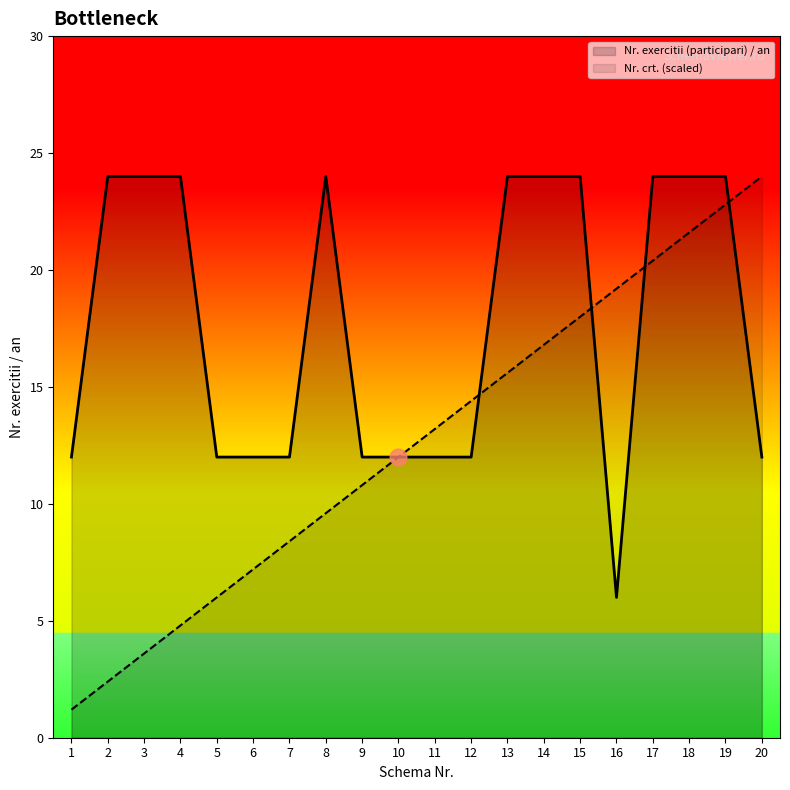

Which series changed the most between 7 and 16?

Nr. crt. (scaled)